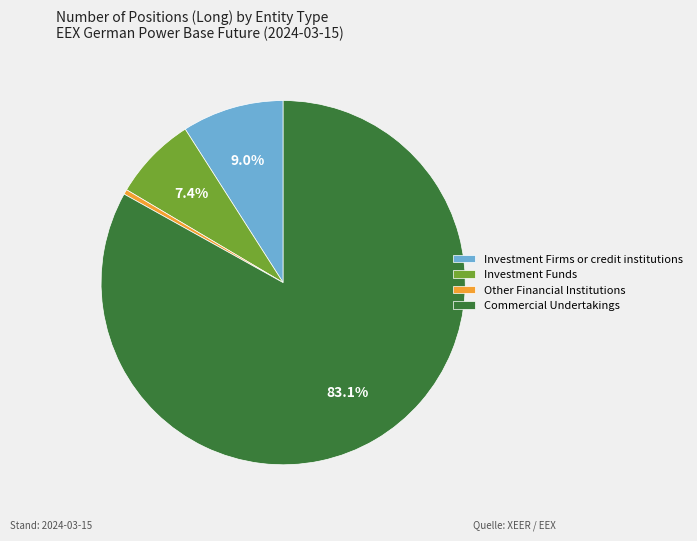

How many segments does this pie chart have?

4